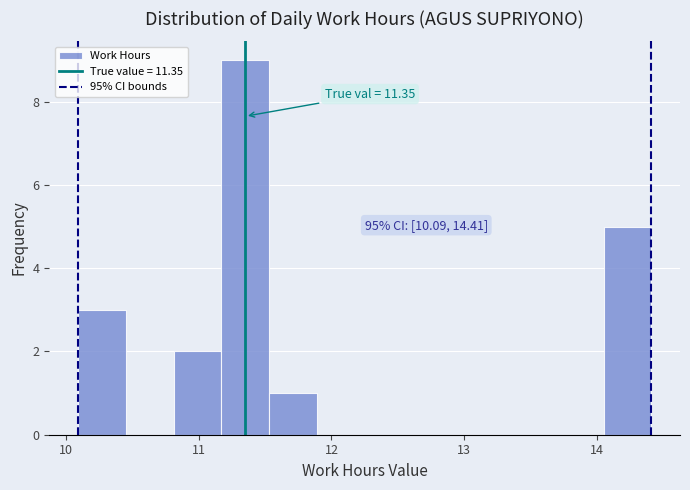

Around what value on the x-axis is the tallest bar? Give the approximate position of its centre, as read against the axis.

11.4